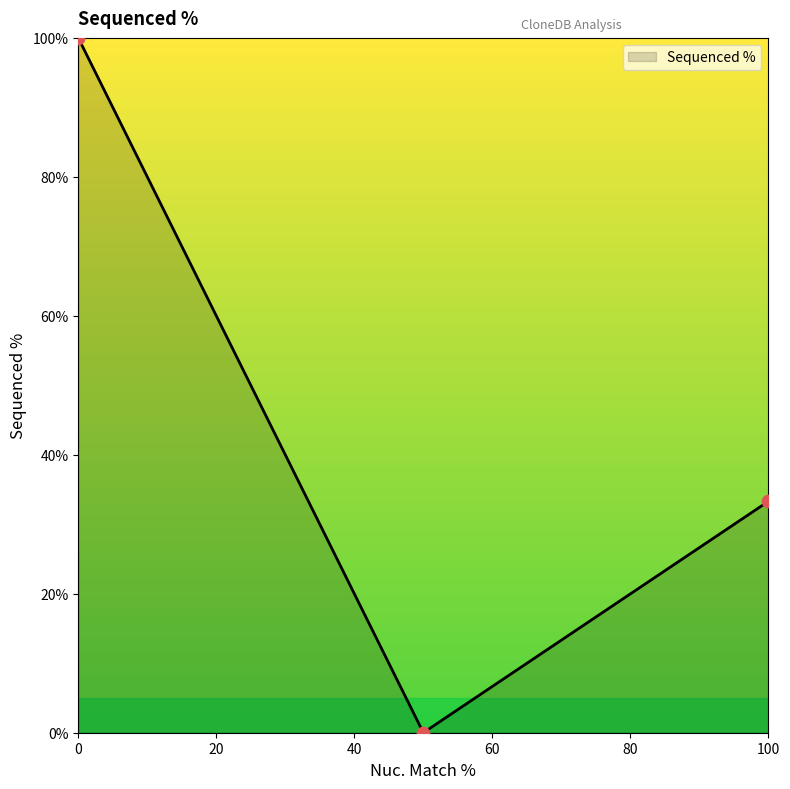

What is the change in value from ccsbBroad304_14225 to TRCN0000480931?

+33.3